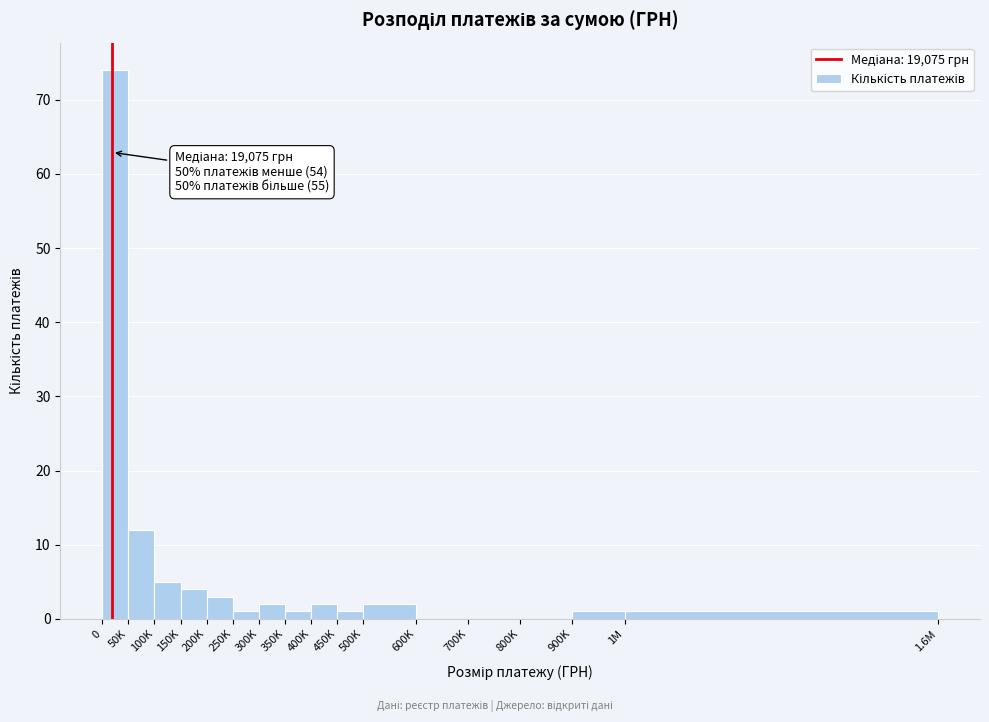

Reading right to left, what are all the values shown in this chart?

1M=1	900K=1	800K=0	700K=0	600K=0	500K=2	450K=1	400K=2	350K=1	300K=2	250K=1	200K=3	150K=4	100K=5	50K=12	0=74